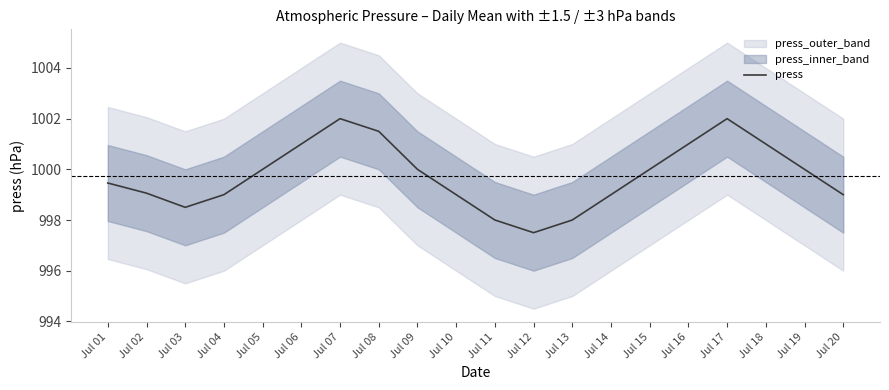

Between Jul 05 and Jul 15, which is larger?

Jul 05